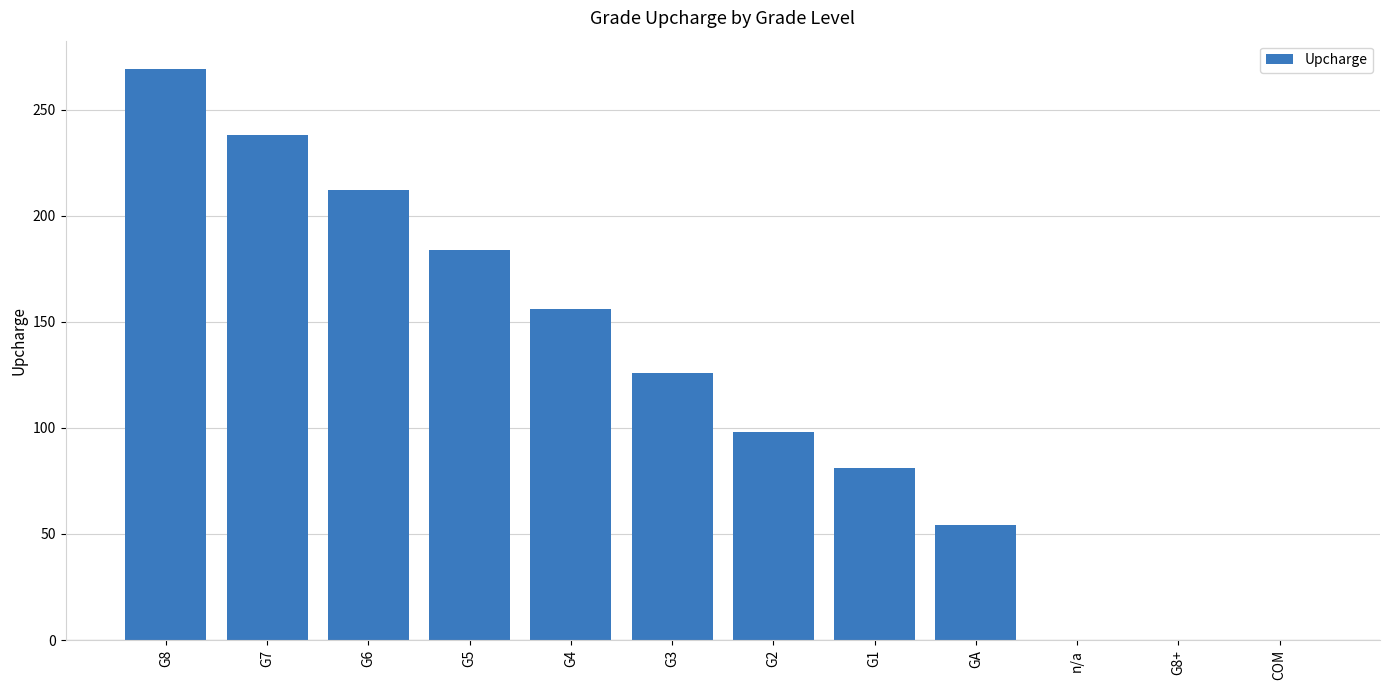

Reading right to left, extract all data points from this chart.

COM=0	G8+=0	n/a=0	GA=54	G1=81	G2=98	G3=126	G4=156	G5=184	G6=212	G7=238	G8=269